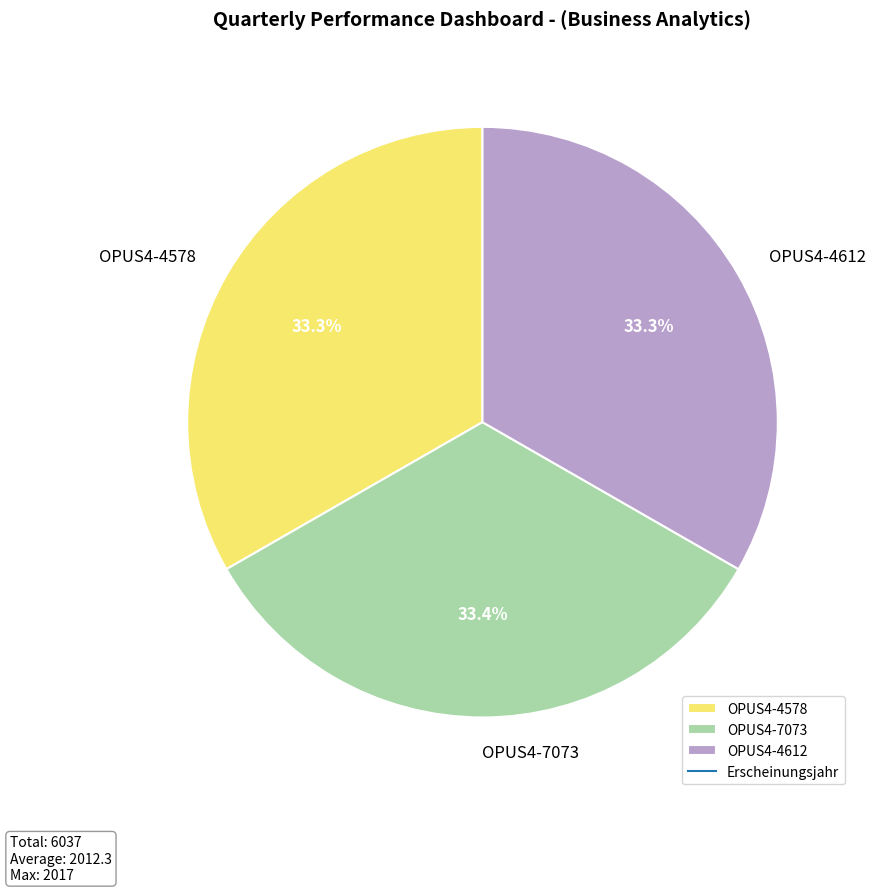

What percentage is the OPUS4-4612 slice, to the nearest percent?

33%